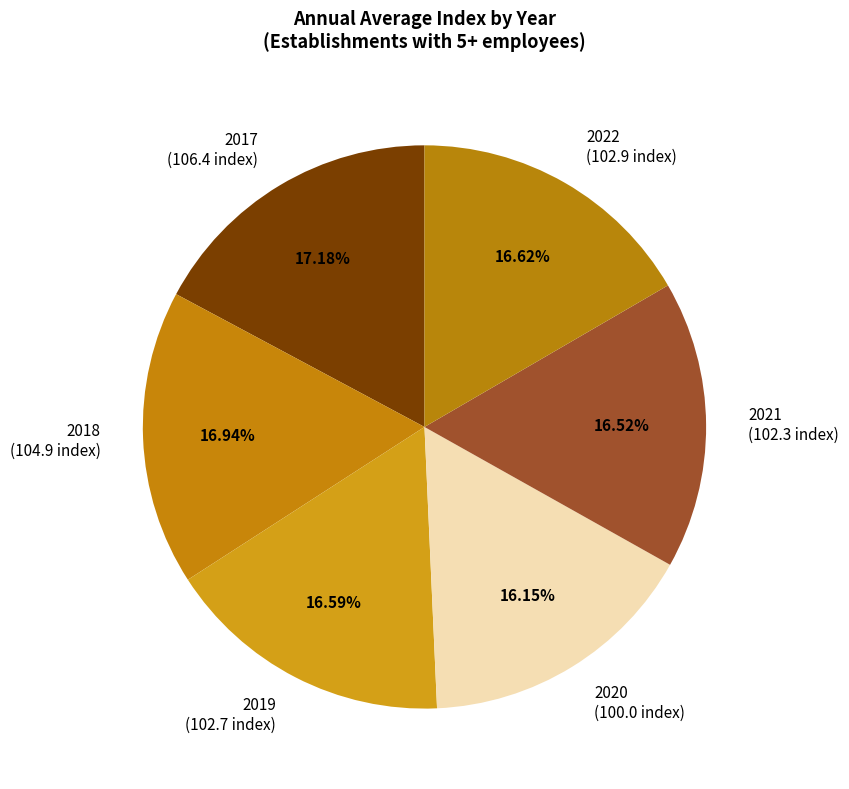

Approximately how many times larger is the value at 2020 (100.0 index) compared to 2018 (104.9 index)?

1.0